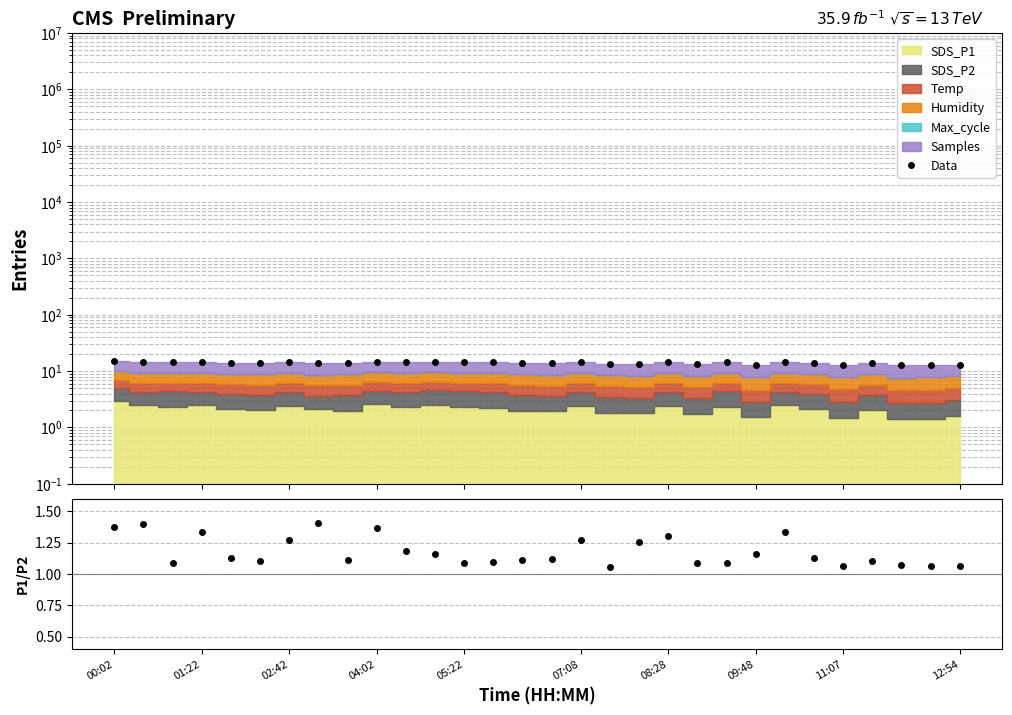

In Data, how many points are higher than both neighbors (excluding endpoints)?

9